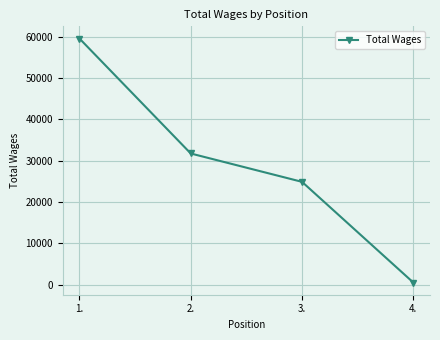

Reading left to right, transcribe all the data shown in this chart.

1.=59606	2.=31750	3.=24880	4.=486